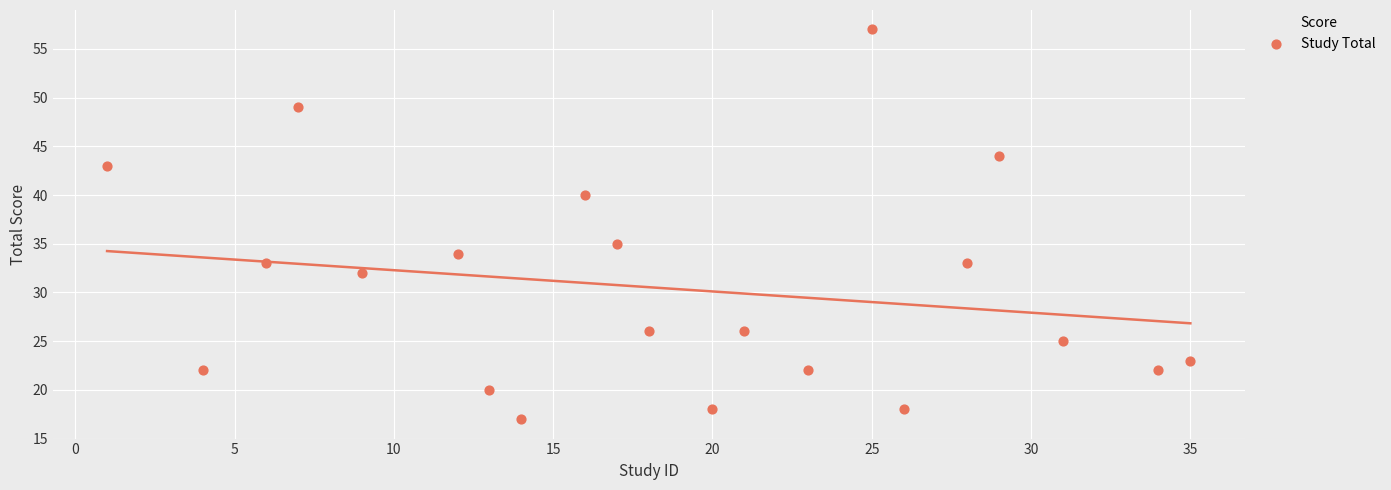

What is the range of X values (max minus min)?

34